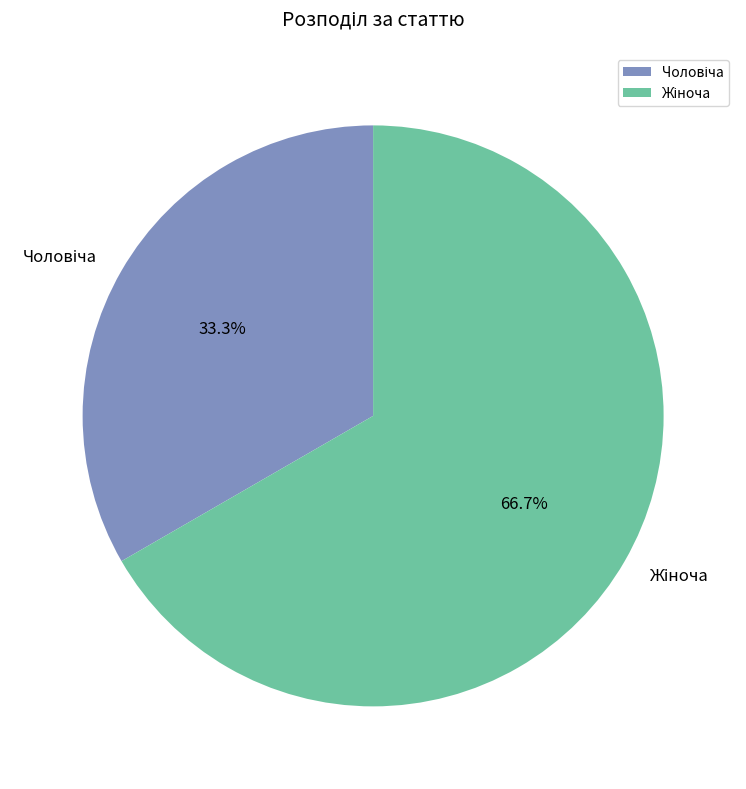

Is there a majority slice in this chart?

Yes